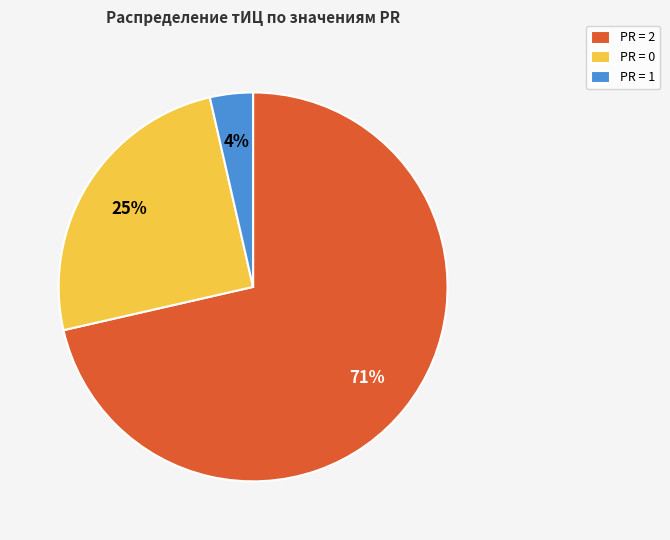

To the nearest percent, what is the combined percentage of PR = 2 and PR = 0?

96%